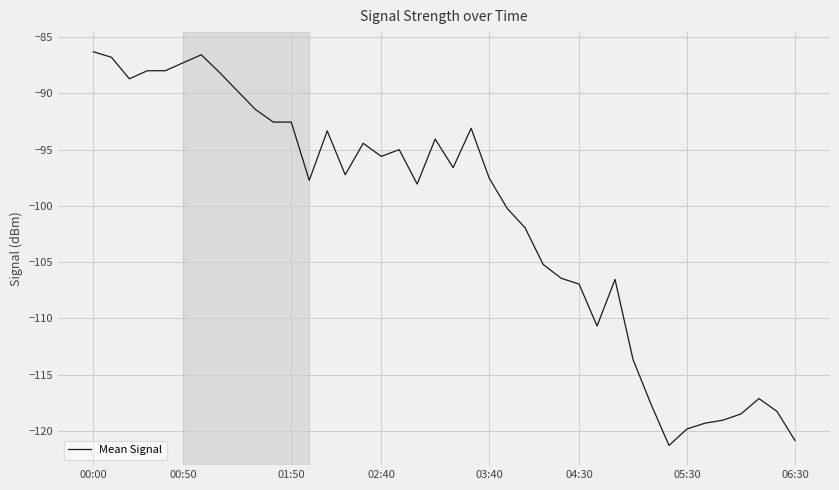

What is the smallest value displayed?

-121.3